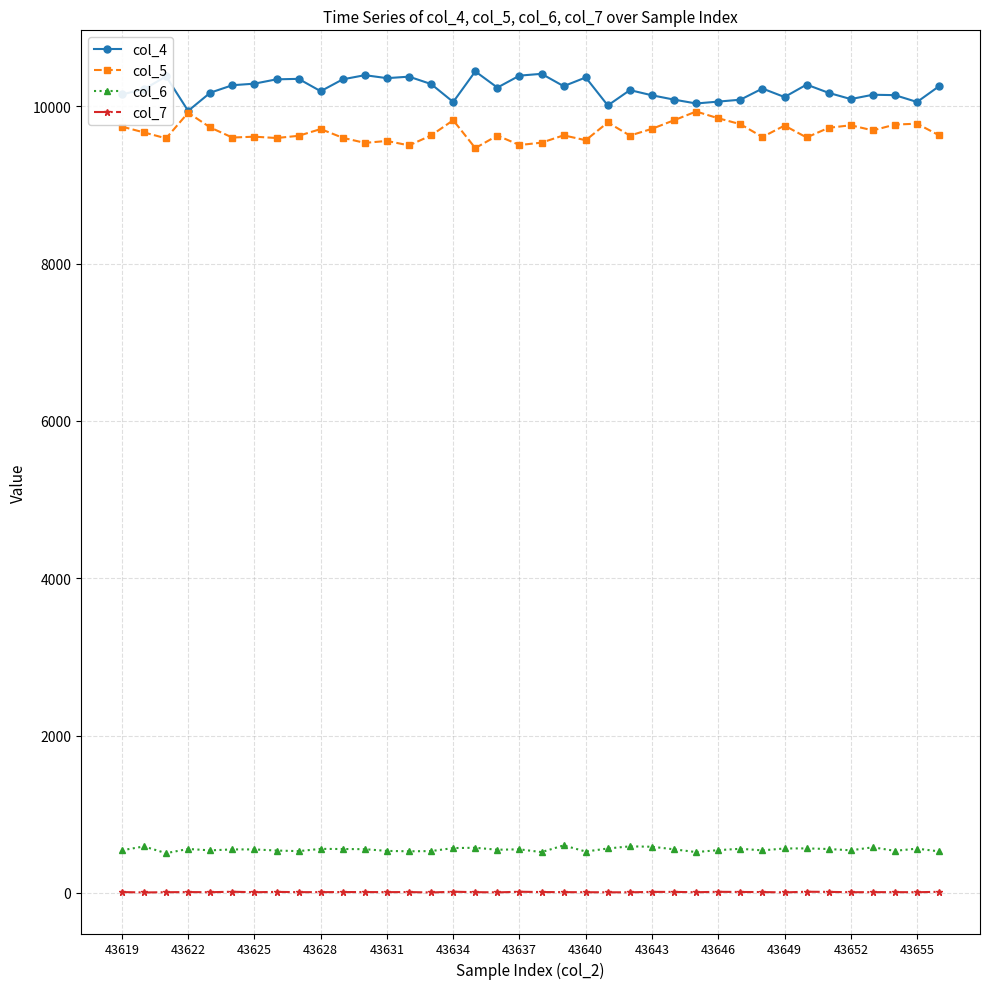

What is the sum of all col_4 values?

388291